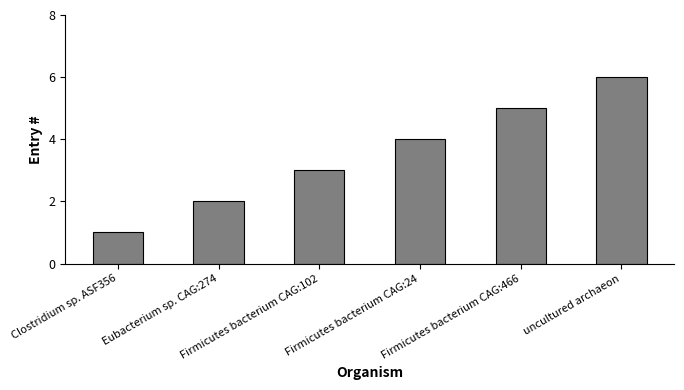

How many data points are less than 4?

3